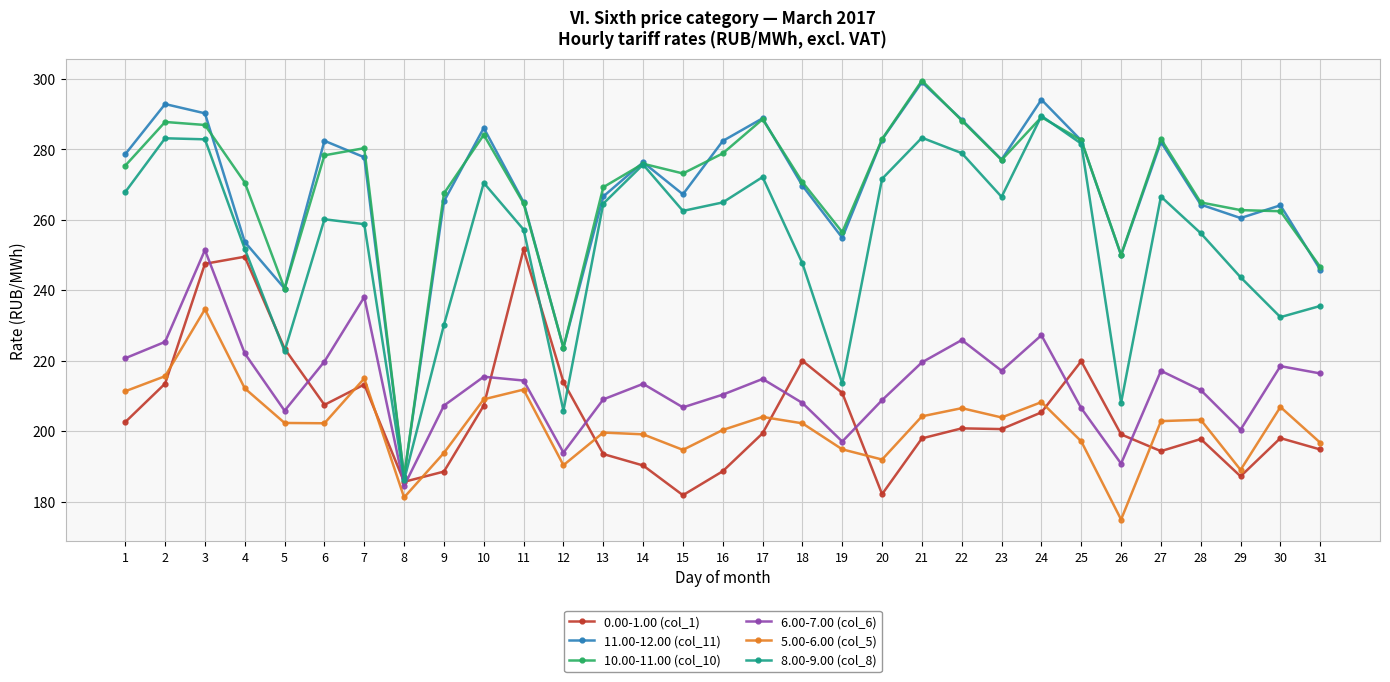

Is it true that 0.00-1.00 (col_1) equals 339.0 at 31?

False